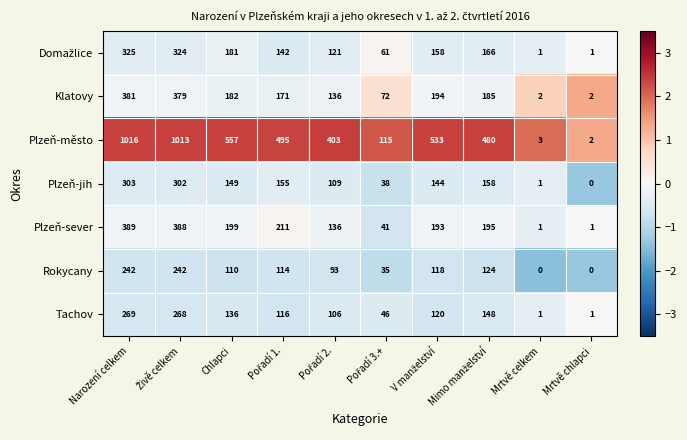

The value of Tachov at Mrtvě chlapci is 2. True or false?

False